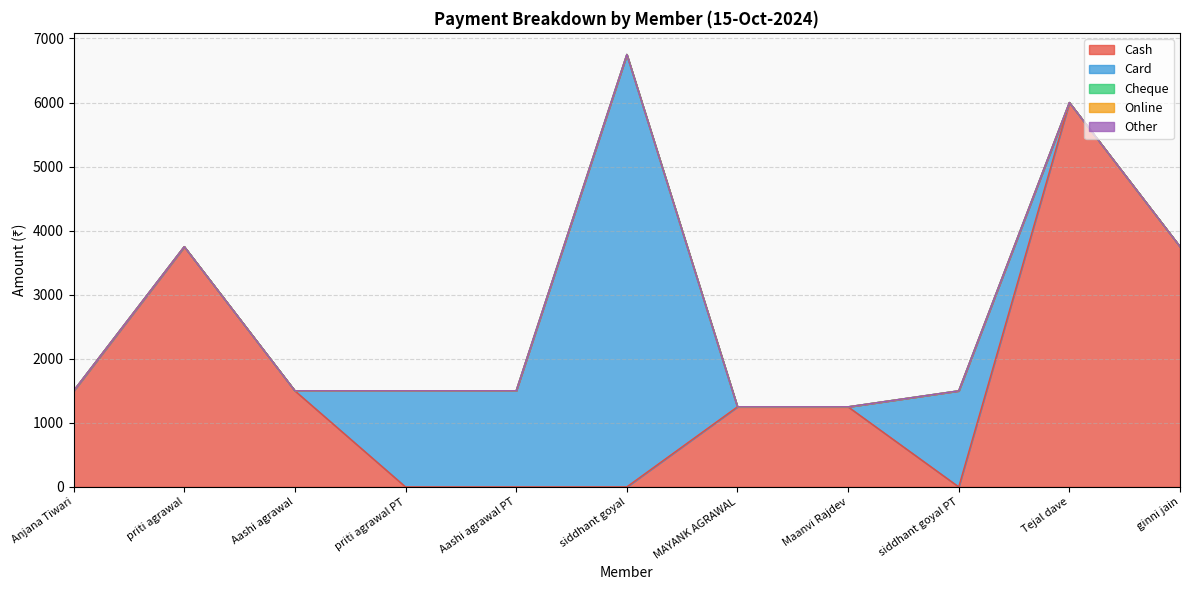

At how many categories does at least one series exceed 4573?

2